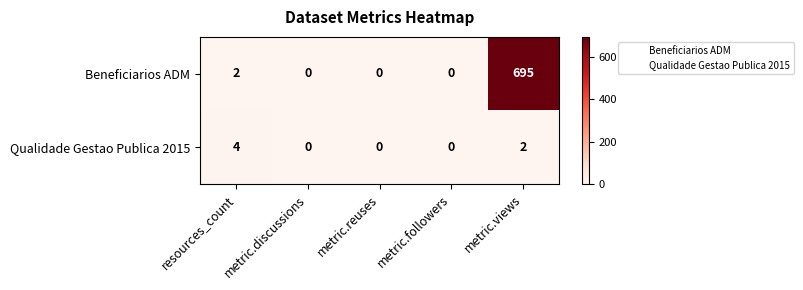

At how many categories does at least one series exceed 570?

1